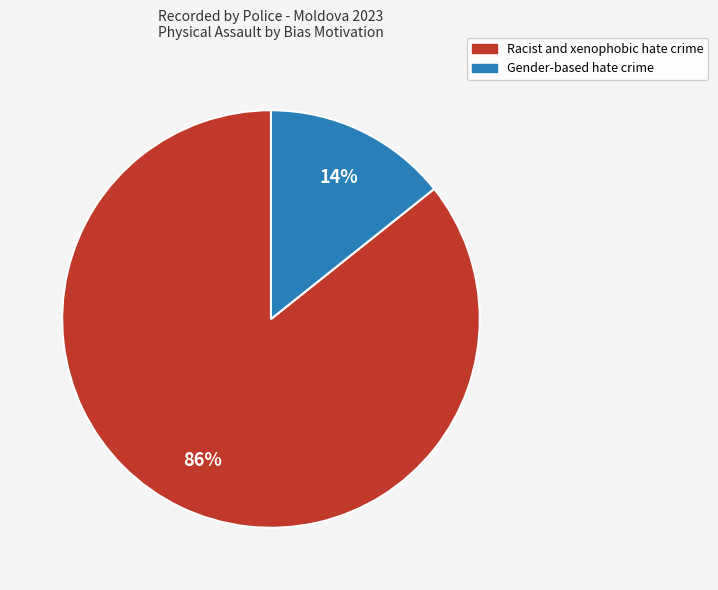

To the nearest percent, what is the combined percentage of Racist and xenophobic hate crime and Gender-based hate crime?

100%